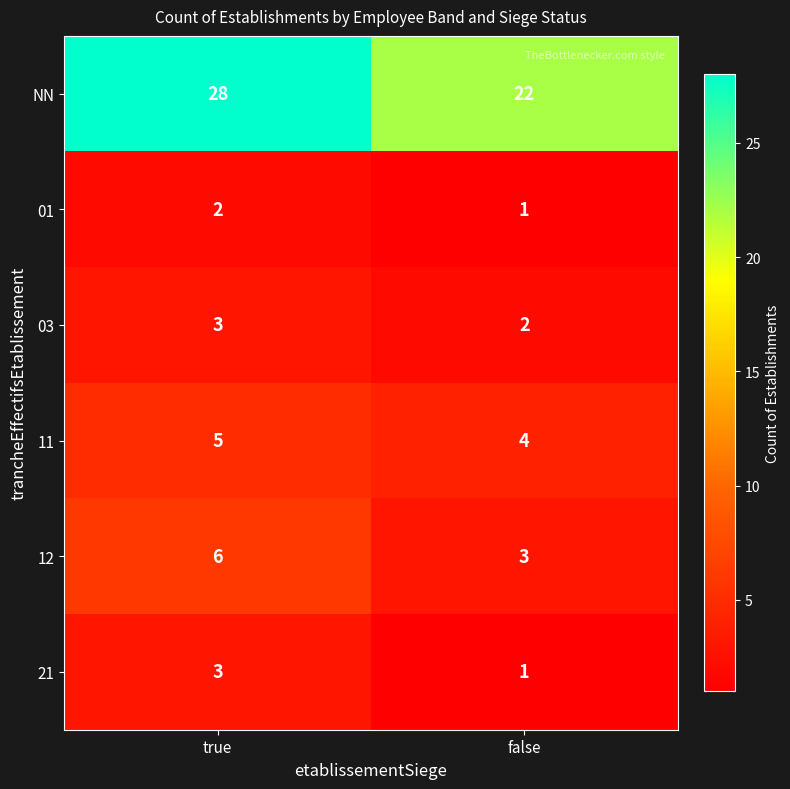

Is it true that 01 equals 0 at false?

False